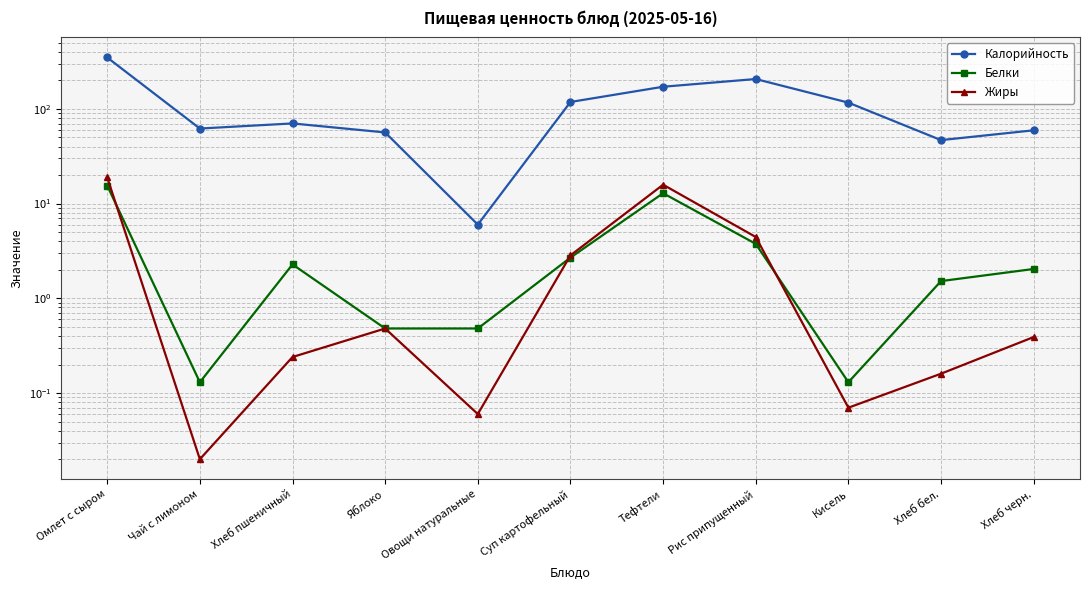

Between Рис припущенный and Яблоко, which is larger?

Рис припущенный